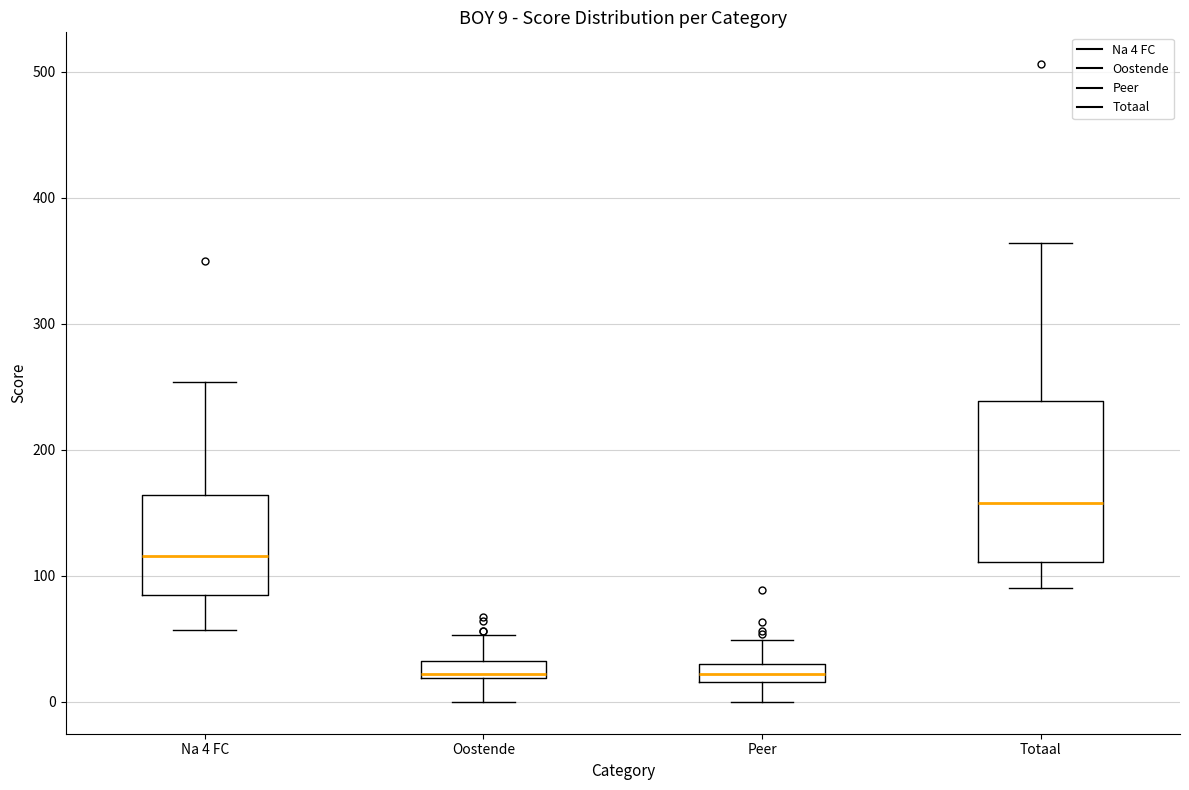

Which box is the tallest, from its lower edge to its upper edge?

Totaal